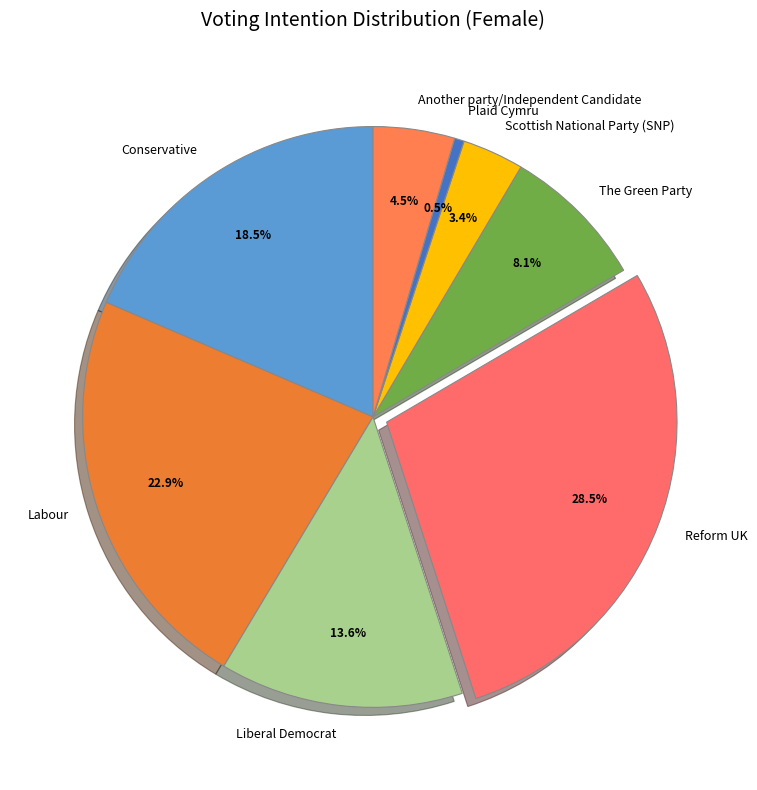

The Scottish National Party (SNP) slice represents 3% of the pie. True or false?

True